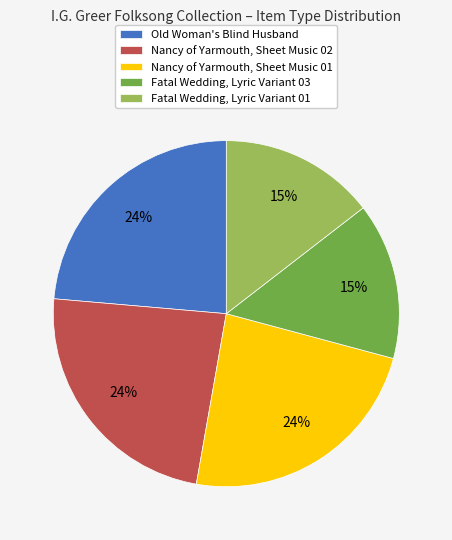

To the nearest percent, what is the difference between the largest and smallest slice percentages?

9%